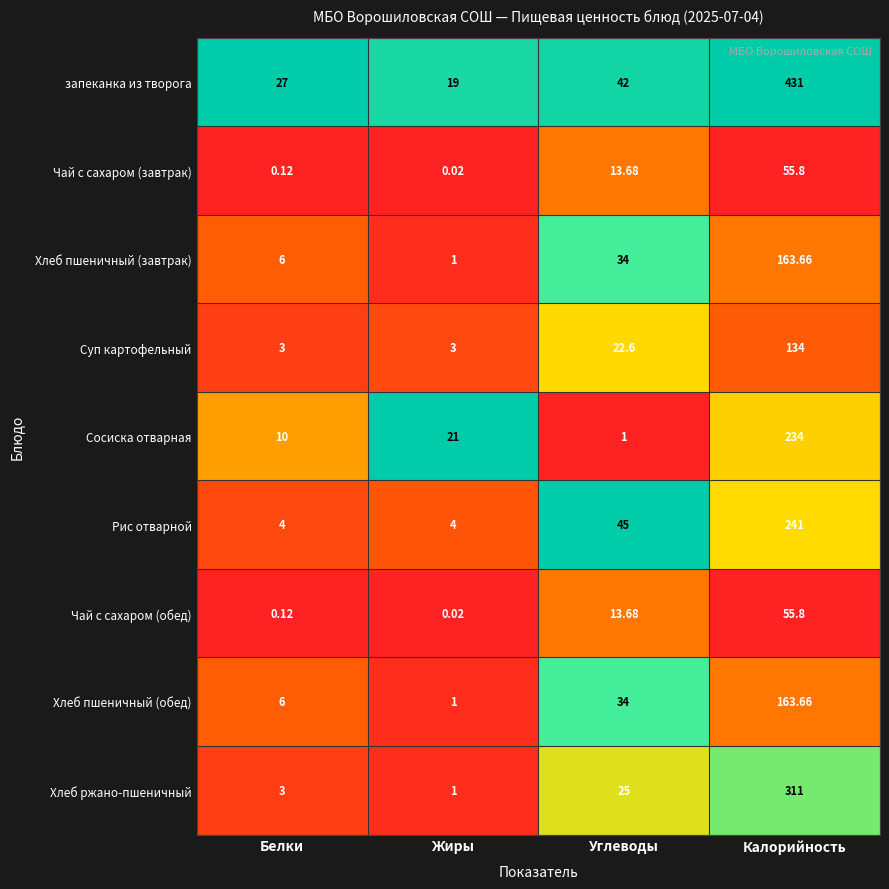

At which category is the sum across all series the highest?

Калорийность